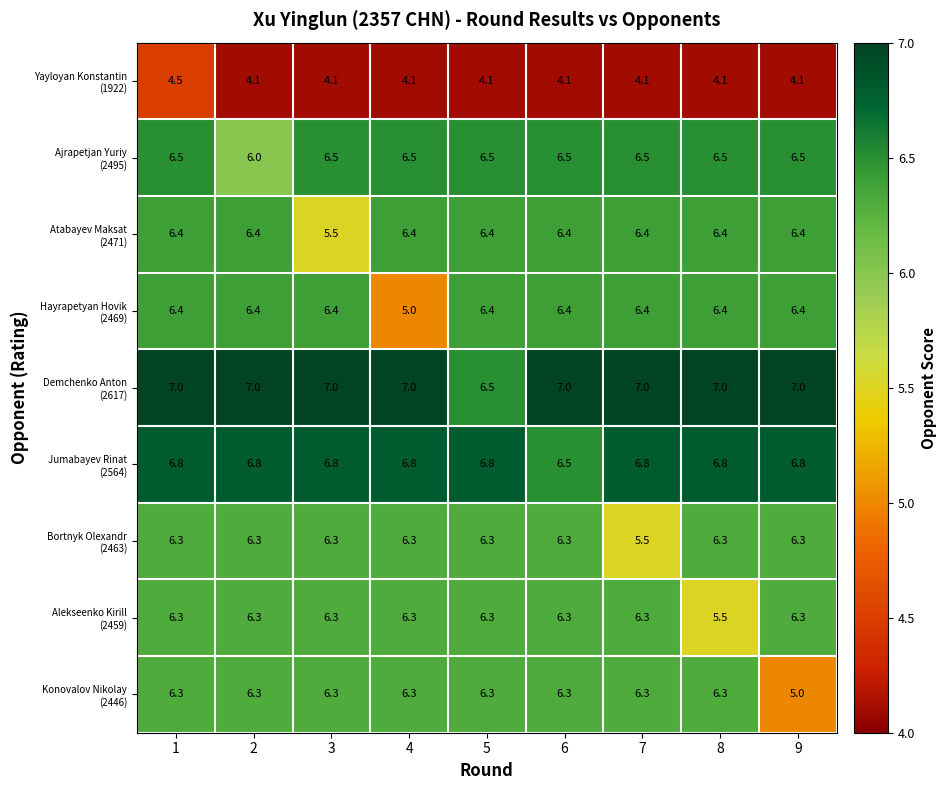

What is the smallest value displayed?

4.1